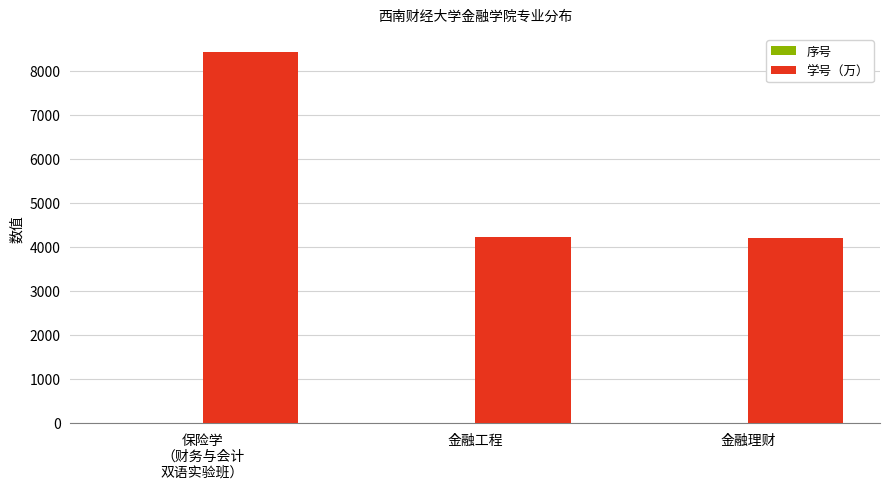

What is the maximum value shown in the chart?

8412.3